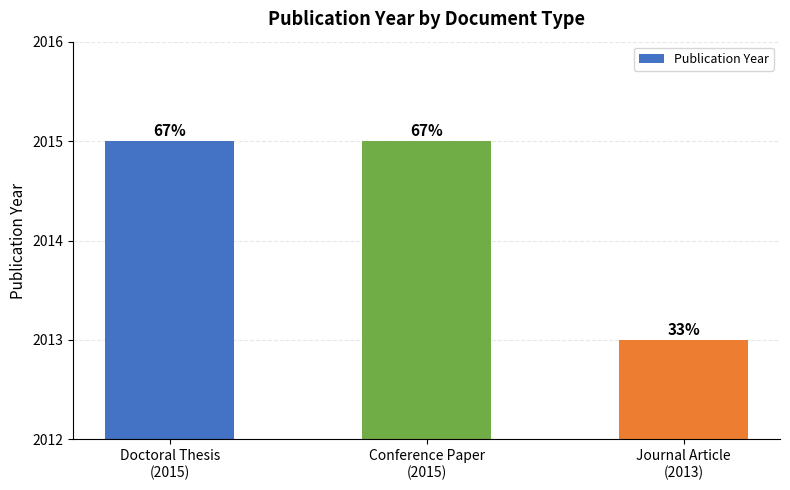

How many bars are there in total?

3